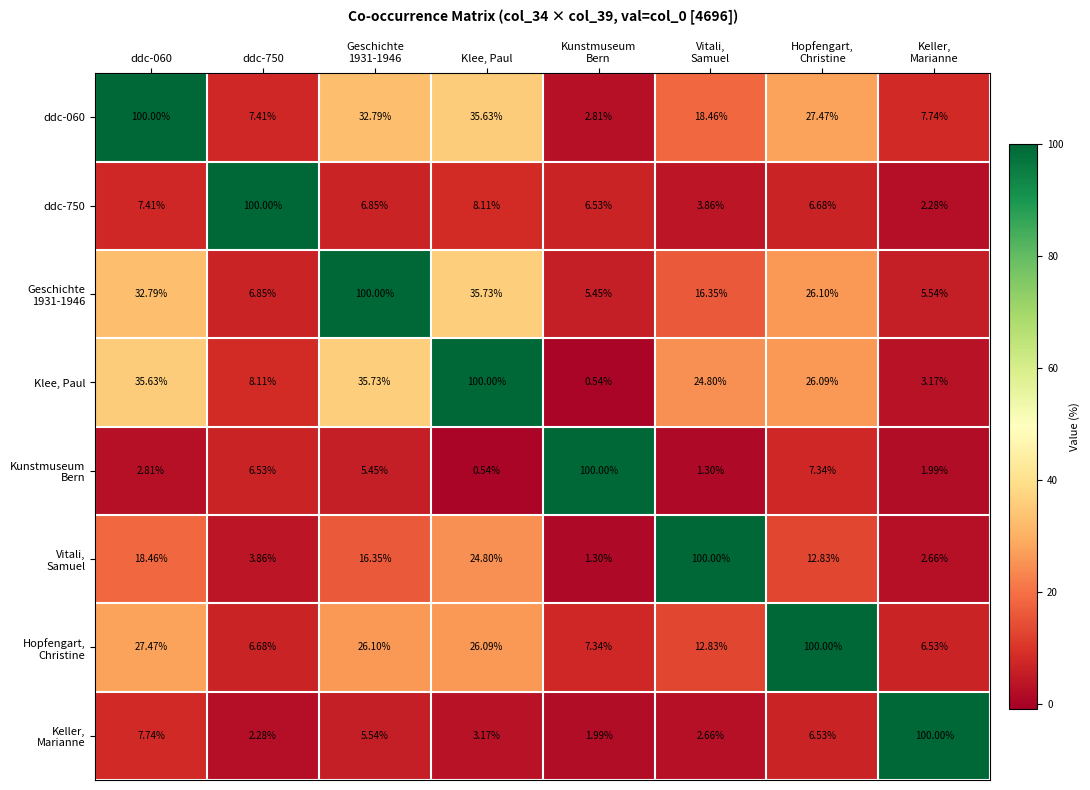

At which category is the sum across all series the highest?

Klee, Paul